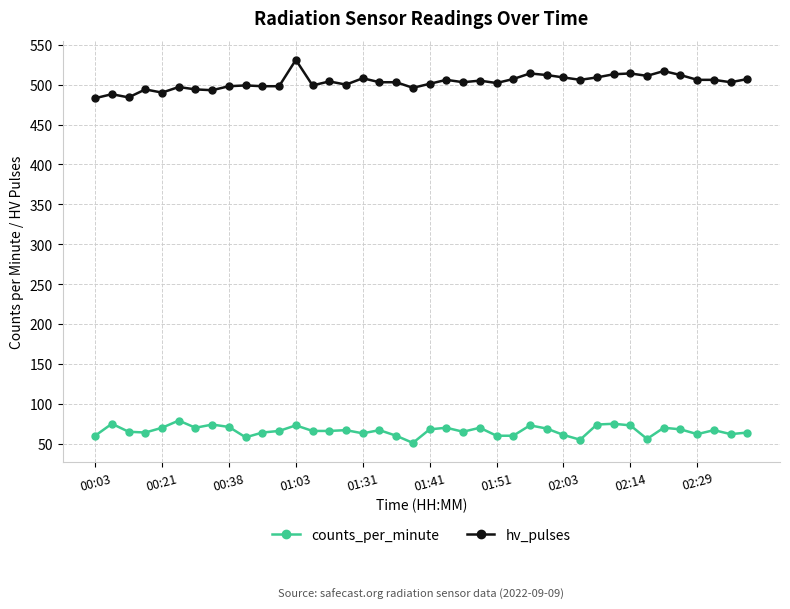

What is the sum of all counts_per_minute values?

2651